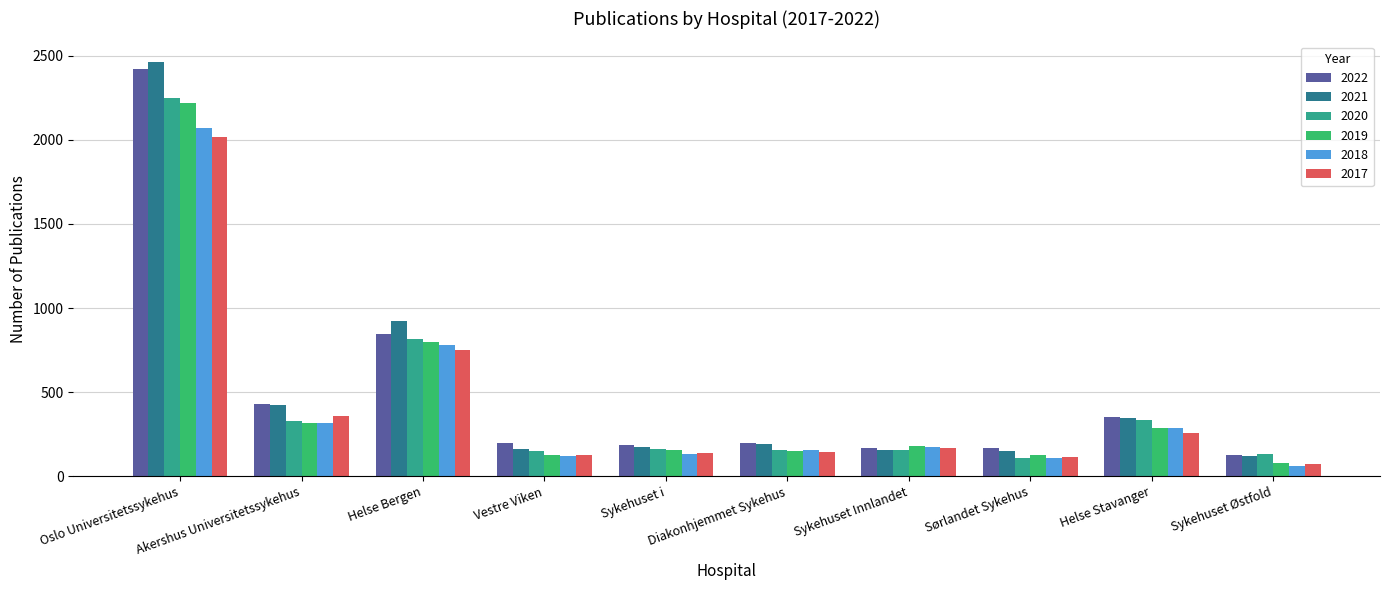

How many bars are there in each group?

6